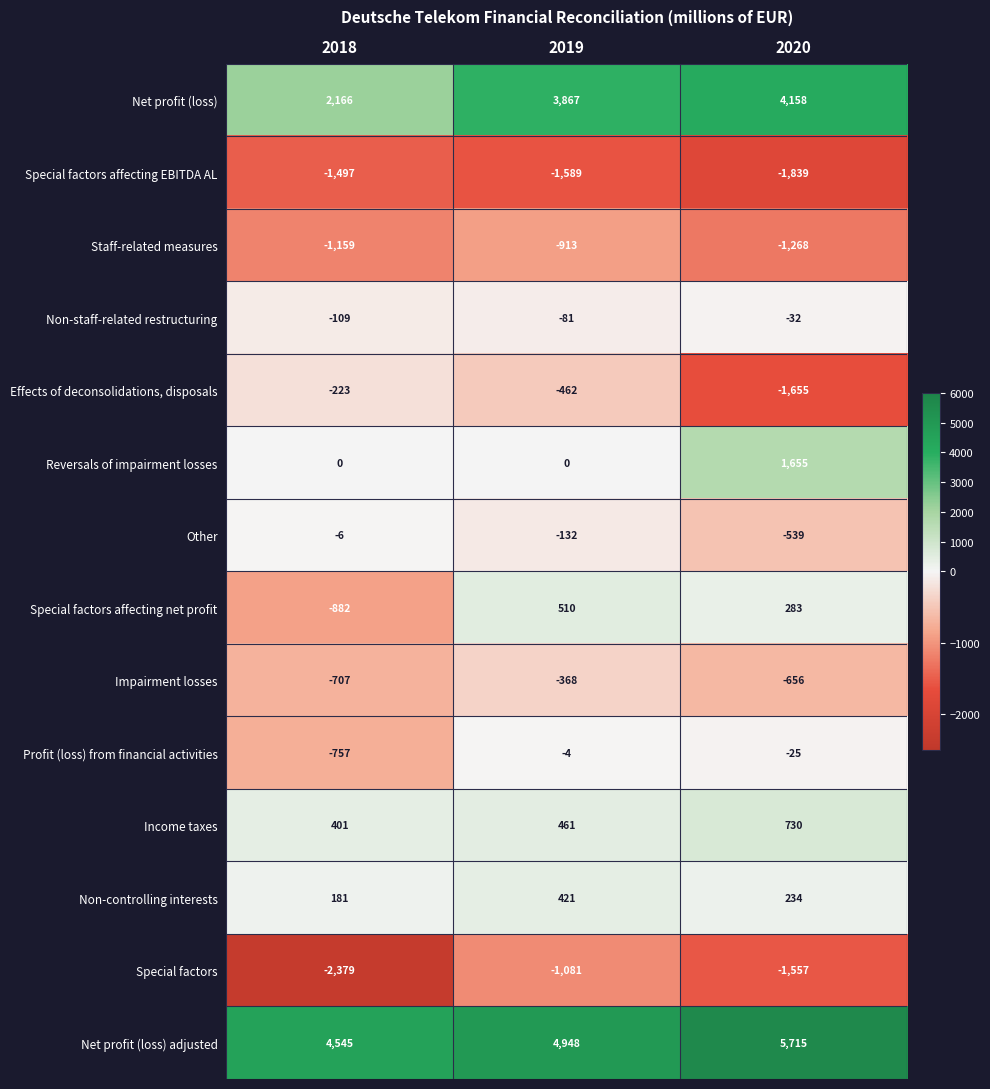

What is the minimum value for Non-staff-related restructuring?

-109